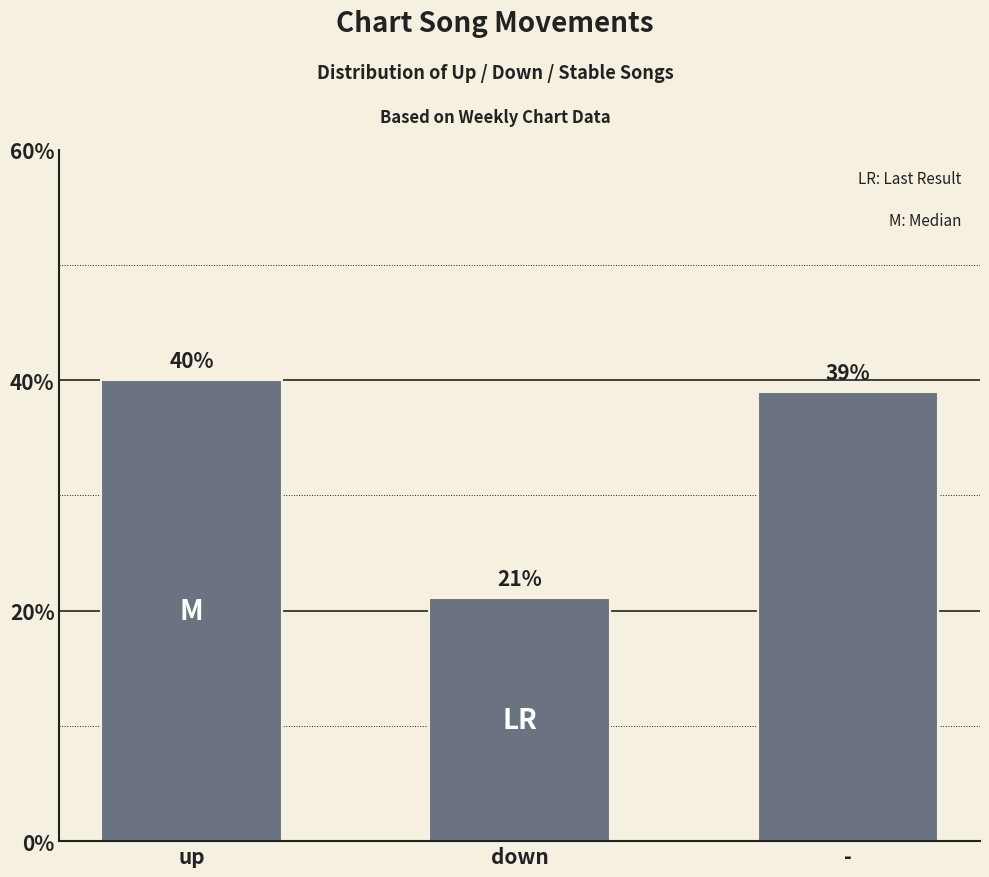

What is the ratio of the value at down to the value at up?

0.5